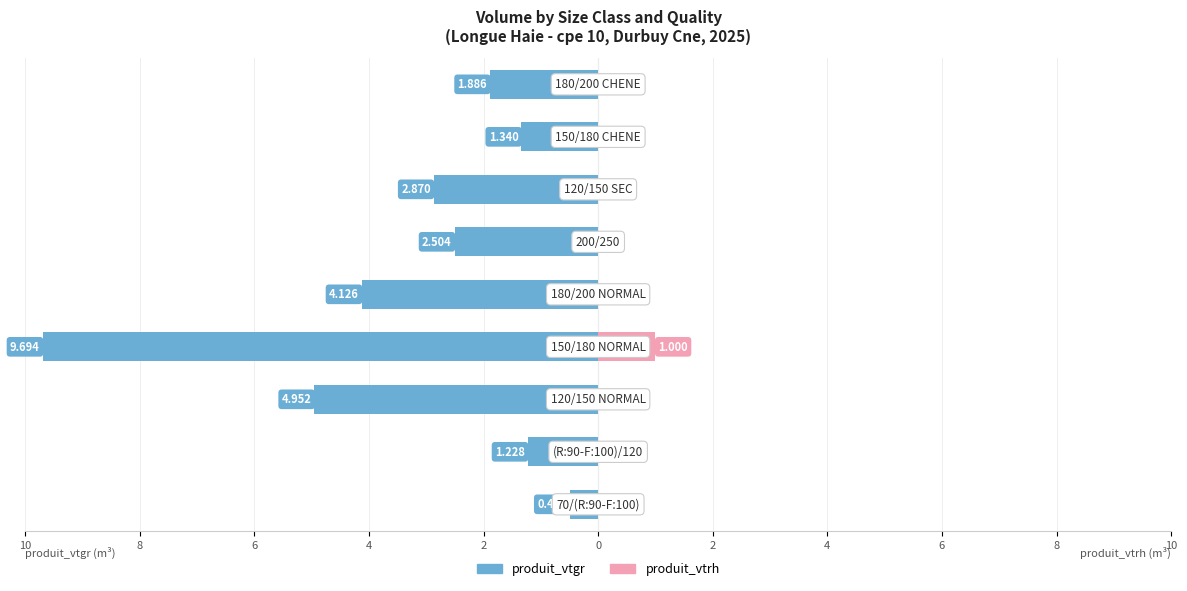

Reading left to right, list all the values displayed in this chart.

produit_vtgr: -0.5	-1.2	-5.0	-9.7	-4.1	-2.5	-2.9	-1.3	-1.9
produit_vtrh: 0.0	0.0	0.0	1.0	0.0	0.0	0.0	0.0	0.0